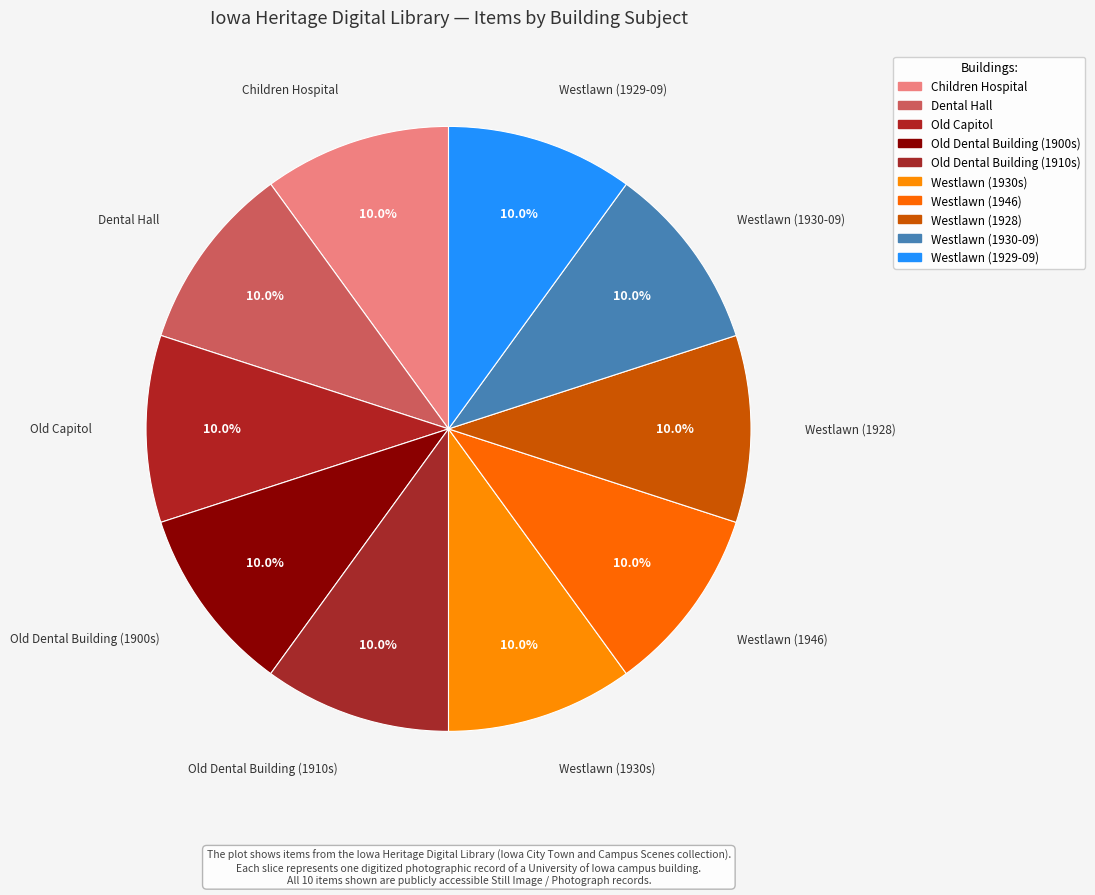

How many segments does this pie chart have?

10